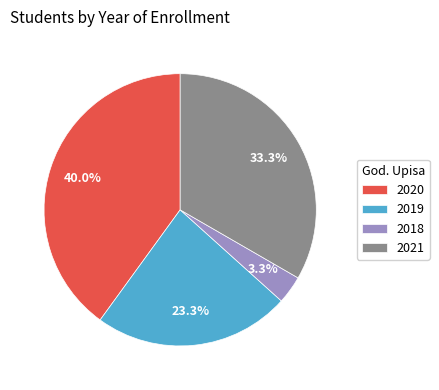

Approximately how many times larger is the value at 2020 compared to 2019?

1.7